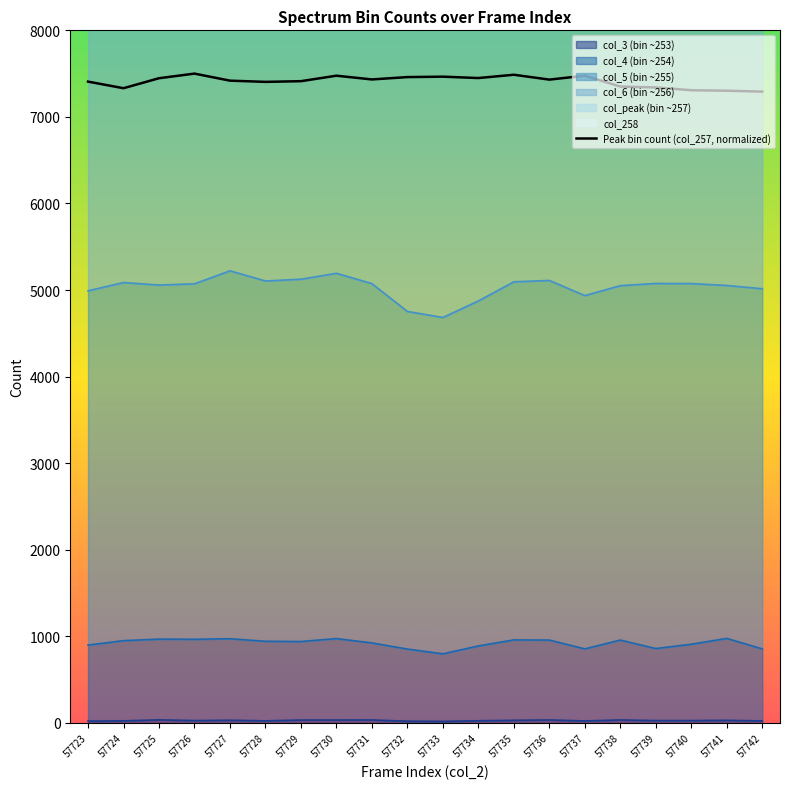

Approximately how many times larger is the value at 57731 compared to 57728?

1.0